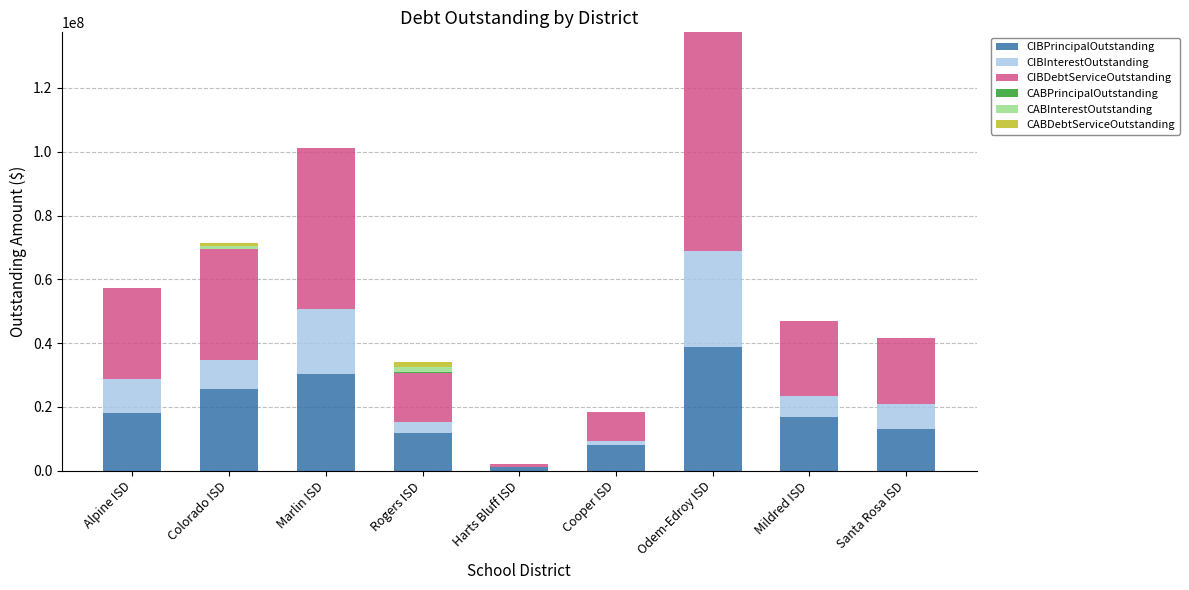

The CIBPrincipalOutstanding series shows 12935000.0 at Santa Rosa ISD. True or false?

True